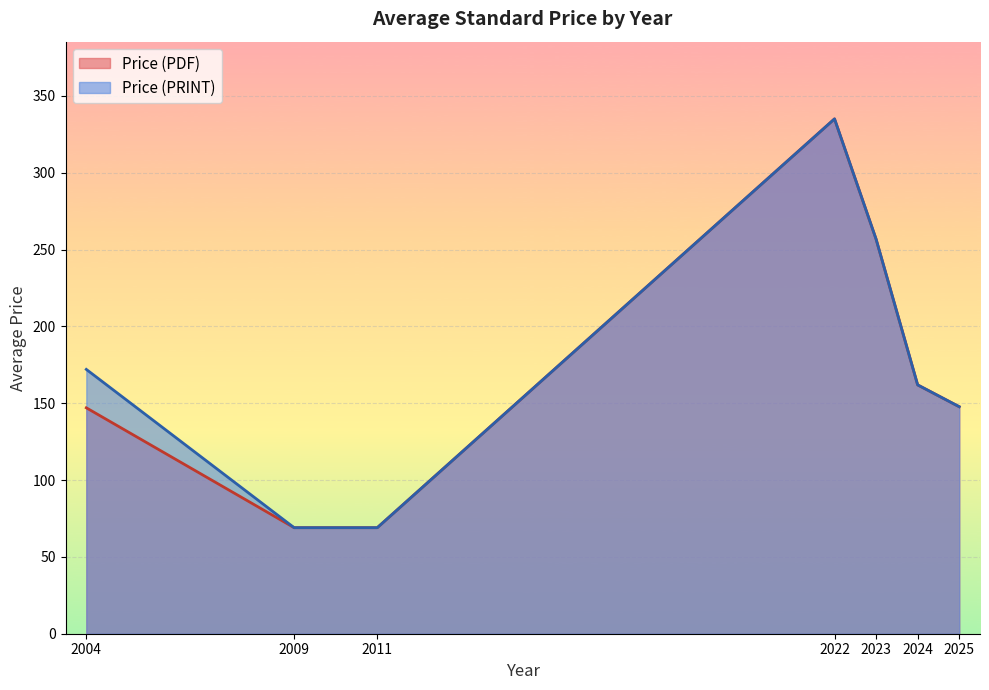

At which label does Price (PRINT) reach its peak?

2022